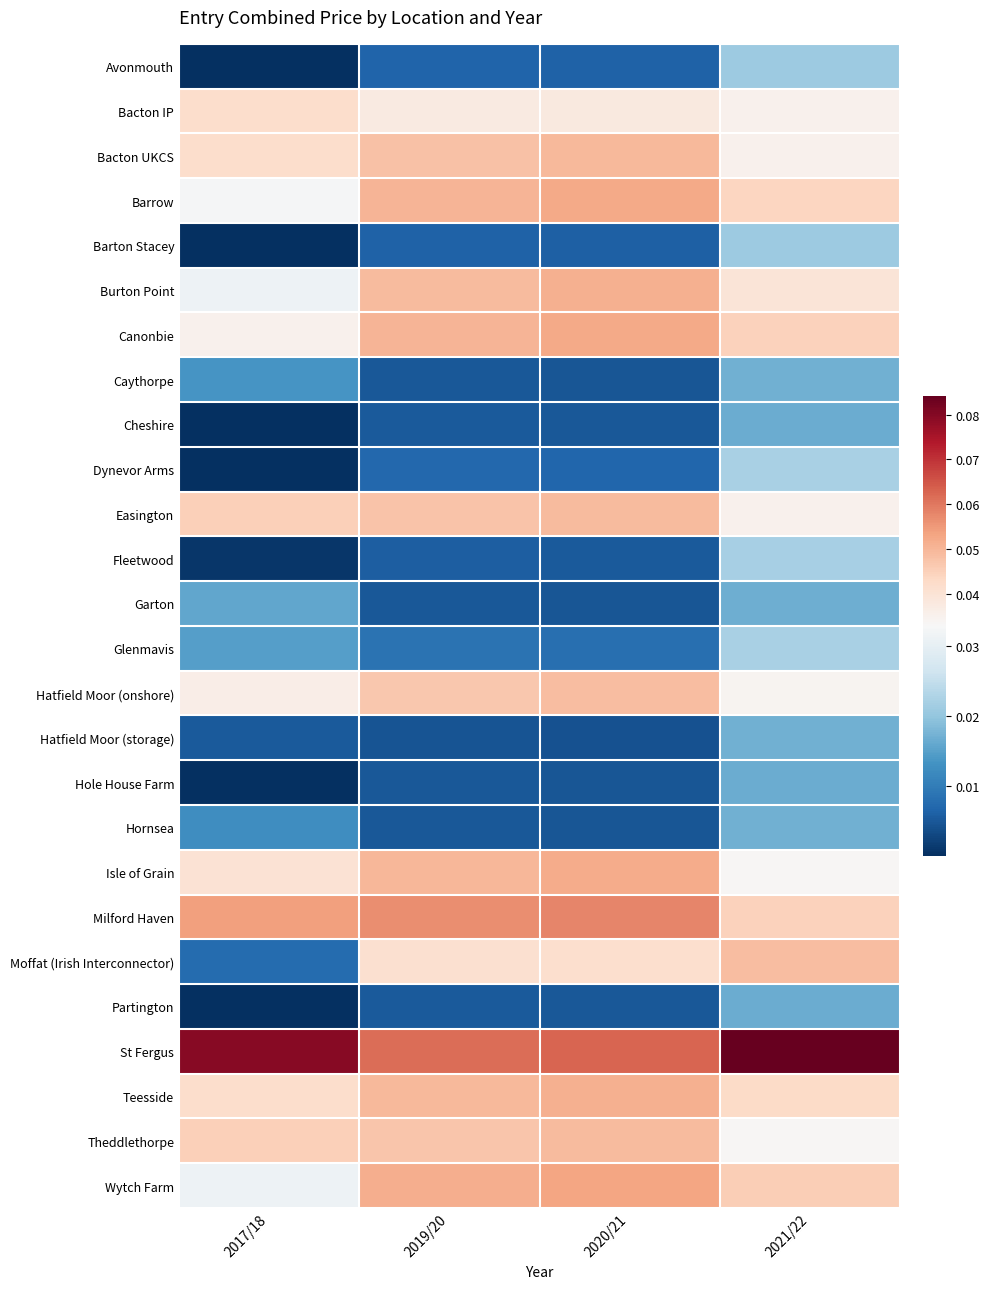

Count the number of categories in the chart.

4